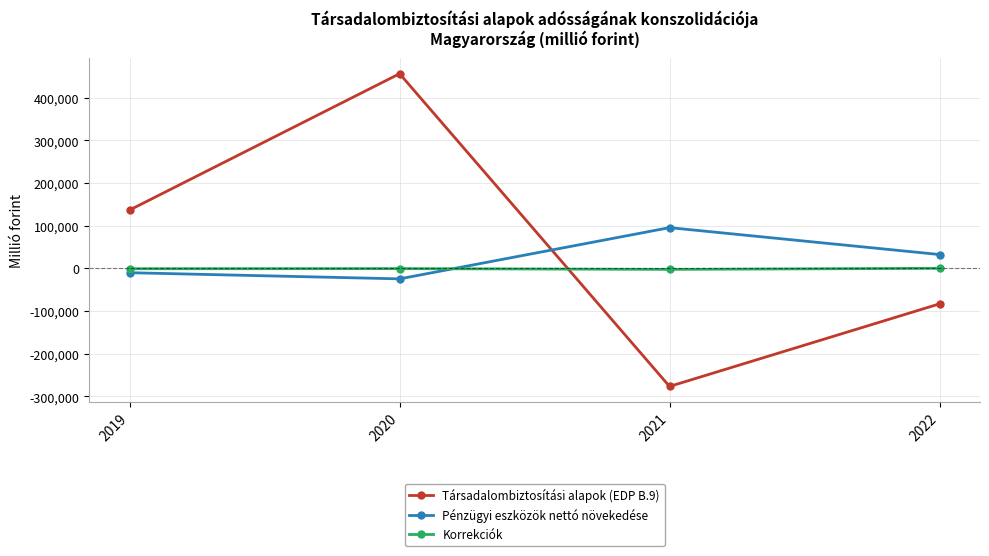

What is the minimum value for Pénzügyi eszközök nettó növekedése?

-24778.0